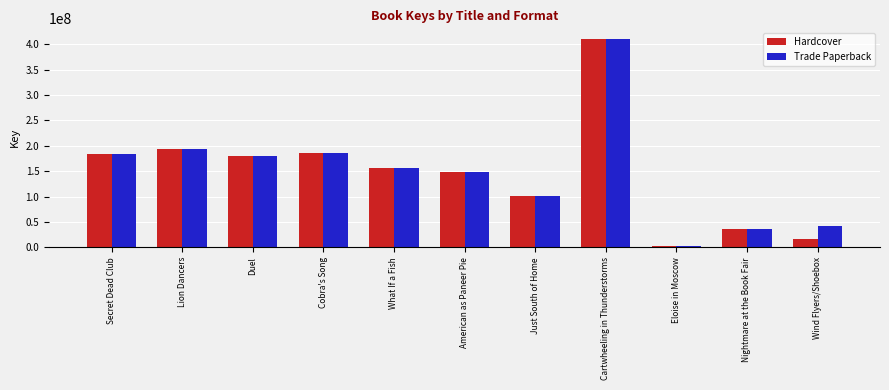

What is the highest value of the Hardcover series?

410792173